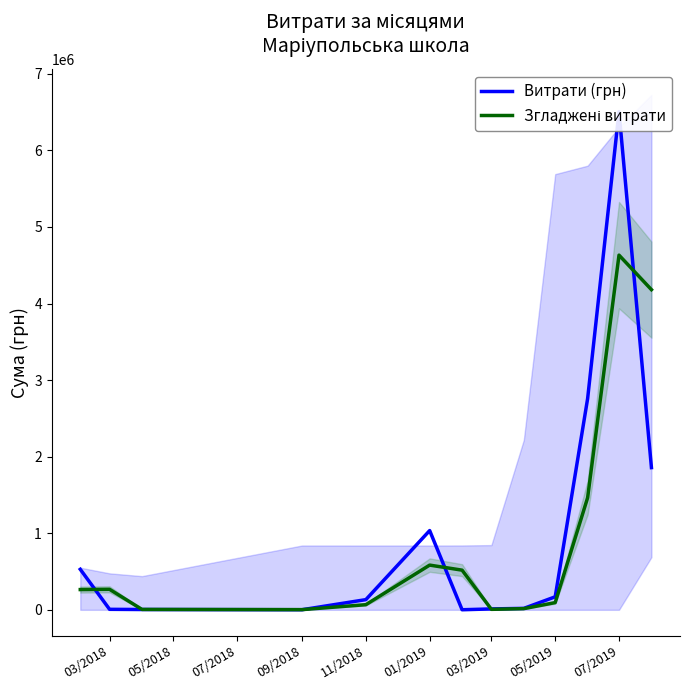

Which series ends up on top after the final intersection of Згладжені витрати and Витрати (грн)?

Згладжені витрати